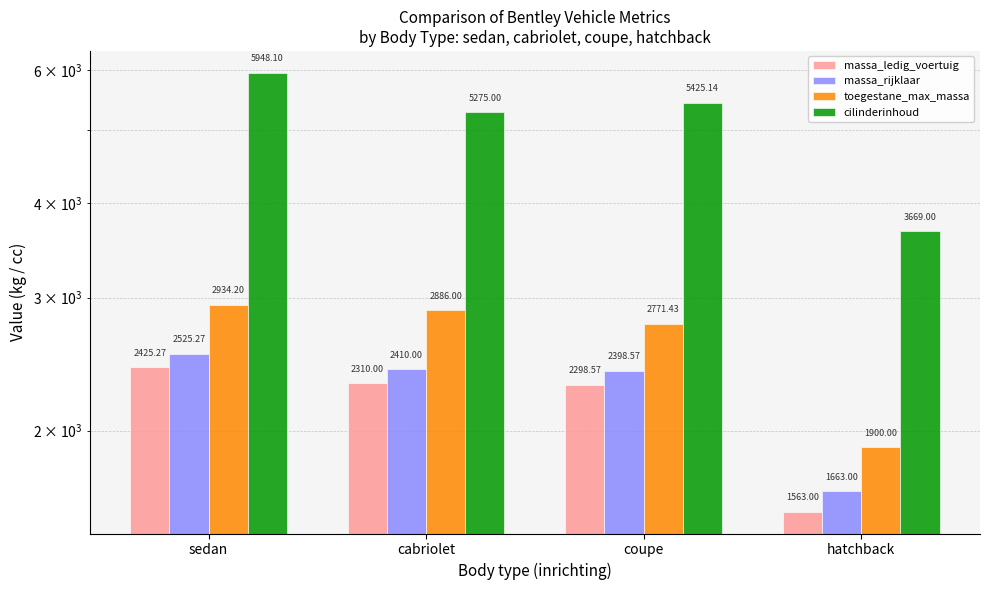

The value of massa_ledig_voertuig at coupe is 931.3. True or false?

False